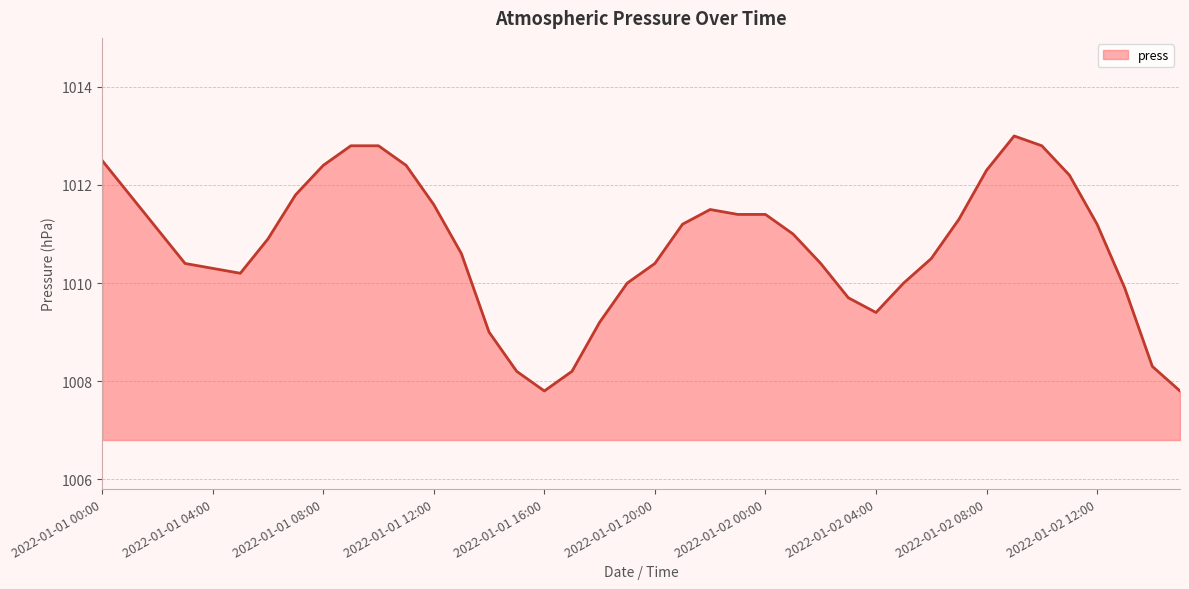

What is the greatest value displayed?

1013.0